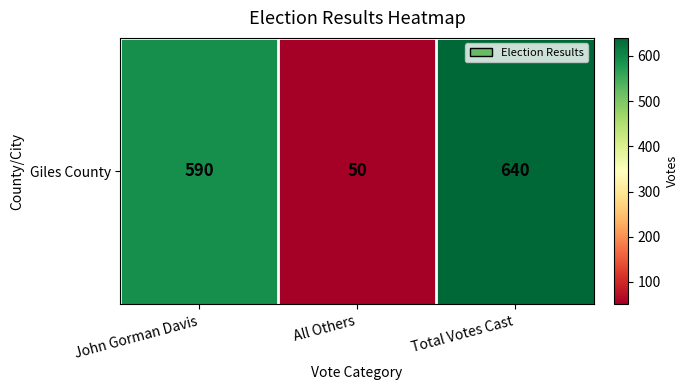

Between Total Votes Cast and All Others, which is larger?

Total Votes Cast